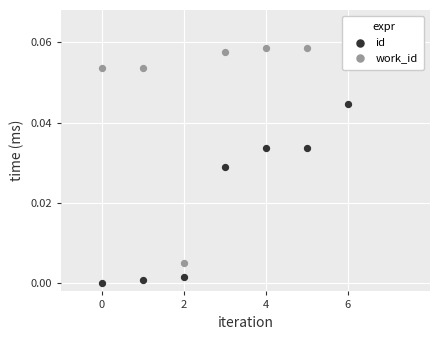

Which series reaches the minimum Y coordinate?

id